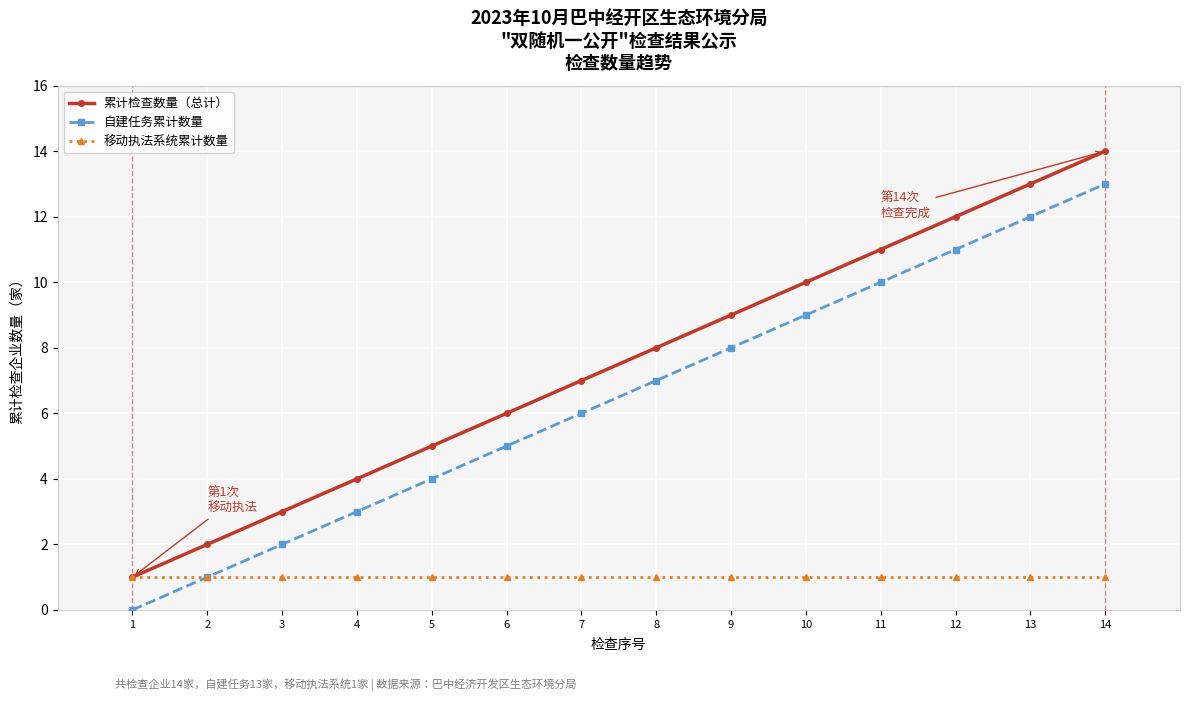

Which series has the largest total across all categories?

累计检查数量（总计）